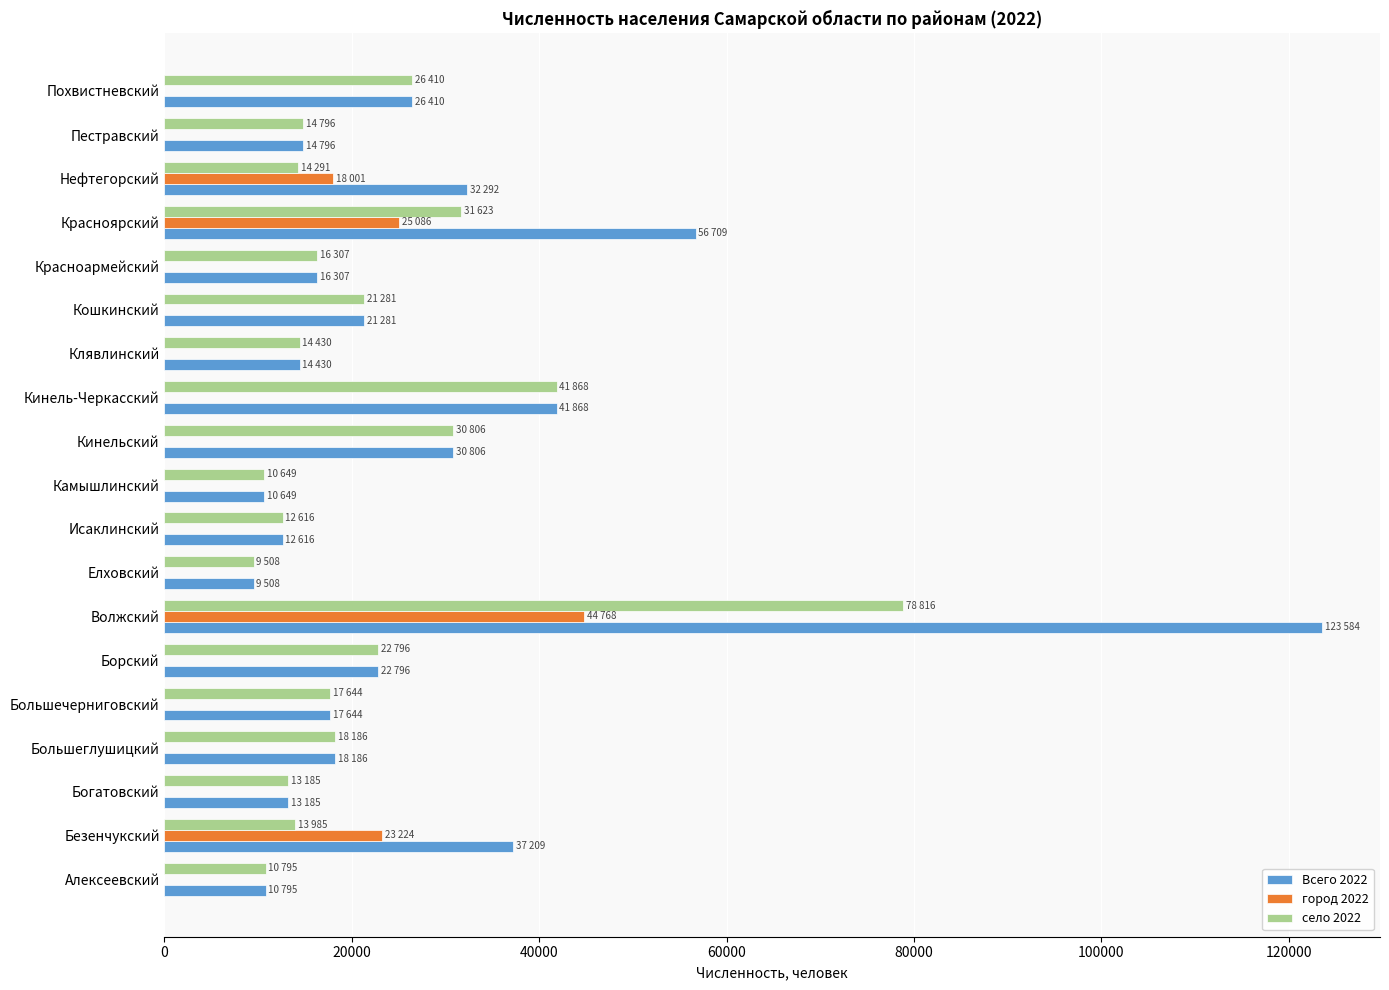

The город 2022 series shows 0 at Кошкинский. True or false?

True